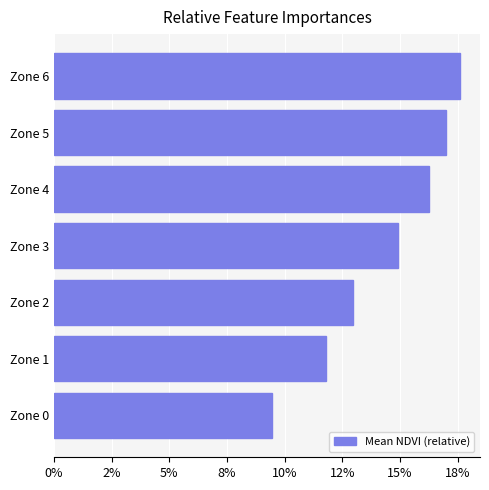

Rank the categories by value from lowest to highest.

Zone 0, Zone 1, Zone 2, Zone 3, Zone 4, Zone 5, Zone 6